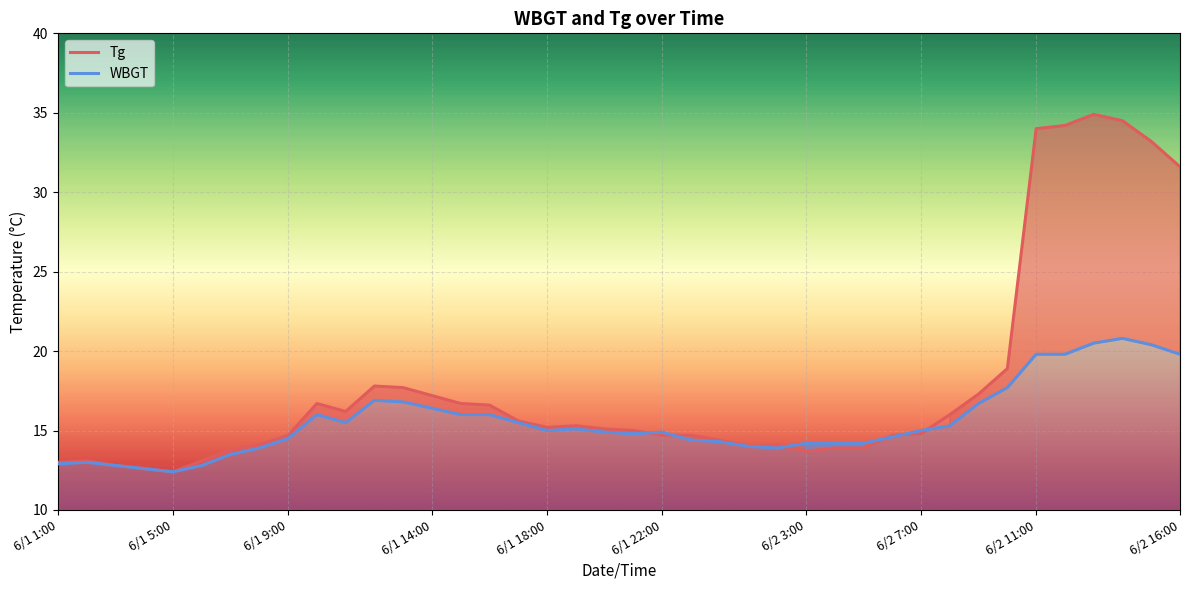

At which category is the sum across all series the highest?

6/2 13:00